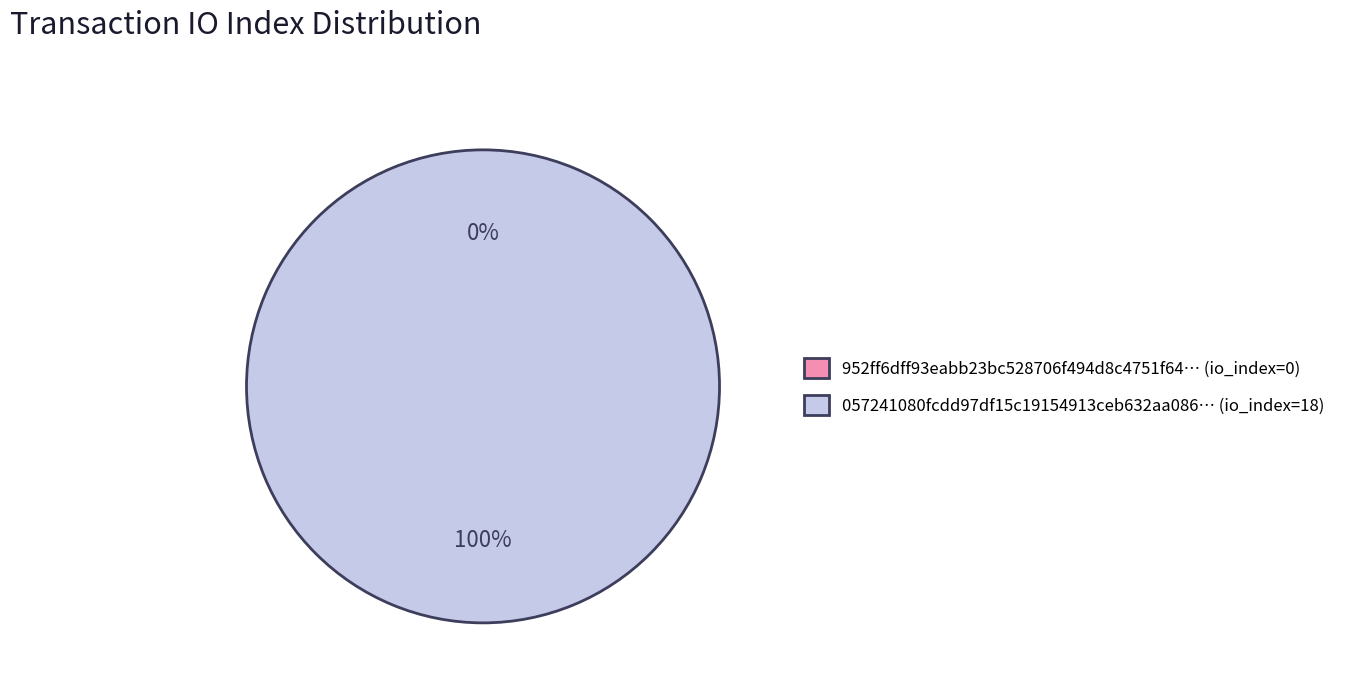

To the nearest percent, what is the average slice percentage?

50%